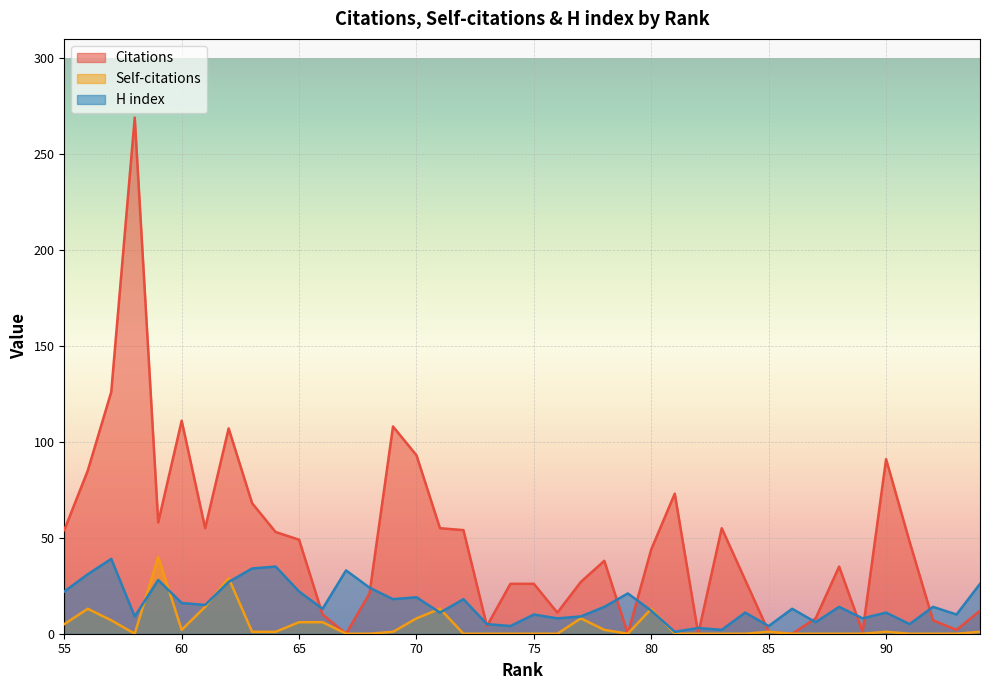

Reading left to right, extract all data points from this chart.

Citations: 94=12	93=2	92=7	91=48	90=91	89=1	88=35	87=8	86=0	85=1	84=28	83=55	82=0	81=73	80=44	79=0	78=38	77=27	76=11	75=26	74=26	73=4	72=54	71=55	70=93	69=108	68=21	67=0	66=10	65=49	64=53	63=68	62=107	61=55	60=111	59=58	58=269	57=126	56=85	55=54
Self-citations: 94=1	93=0	92=0	91=0	90=1	89=0	88=0	87=0	86=0	85=1	84=0	83=0	82=0	81=0	80=13	79=0	78=2	77=8	76=0	75=0	74=0	73=0	72=0	71=13	70=8	69=1	68=0	67=0	66=6	65=6	64=1	63=1	62=29	61=14	60=2	59=40	58=0	57=7	56=13	55=5
H index: 94=26	93=10	92=14	91=5	90=11	89=8	88=14	87=6	86=13	85=4	84=11	83=2	82=3	81=1	80=12	79=21	78=14	77=9	76=8	75=10	74=4	73=5	72=18	71=11	70=19	69=18	68=24	67=33	66=13	65=22	64=35	63=34	62=27	61=15	60=16	59=28	58=9	57=39	56=31	55=22